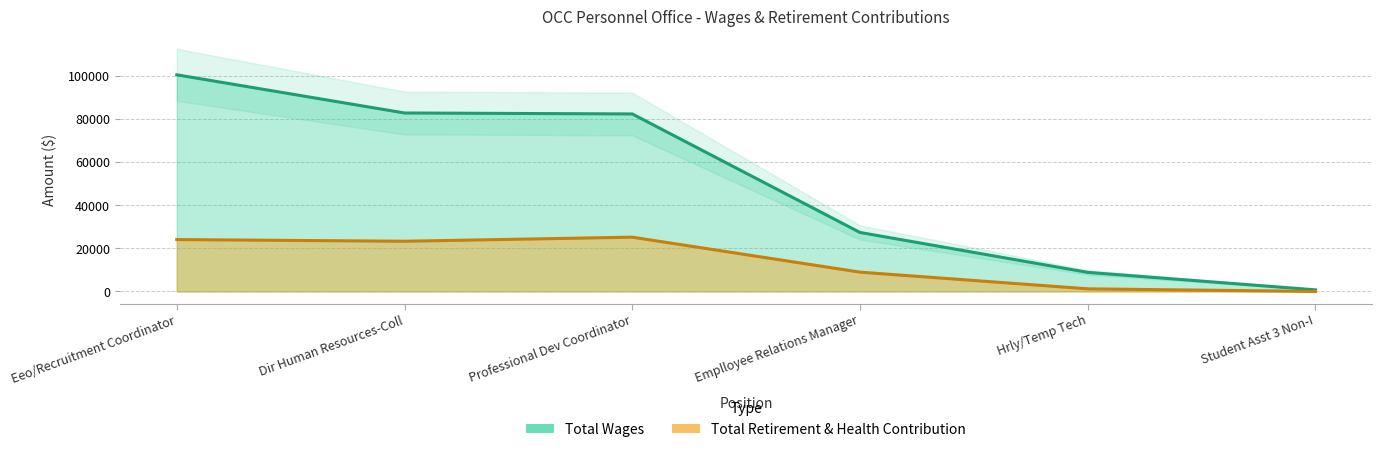

Reading left to right, extract all data points from this chart.

Total Wages: 100612	82880	82438	27399	8863	750
Total Retirement & Health Contribution: 24096	23314	25206	8972	1224	0